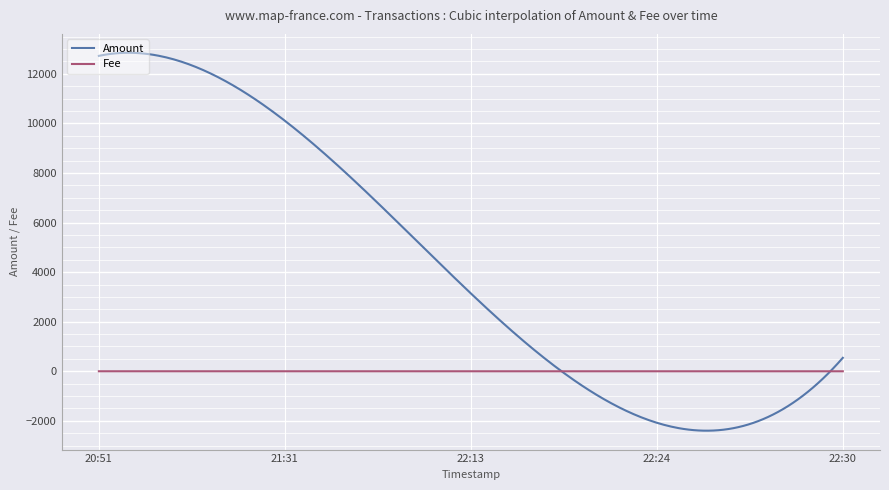

Which series has the widest spread of values?

Amount